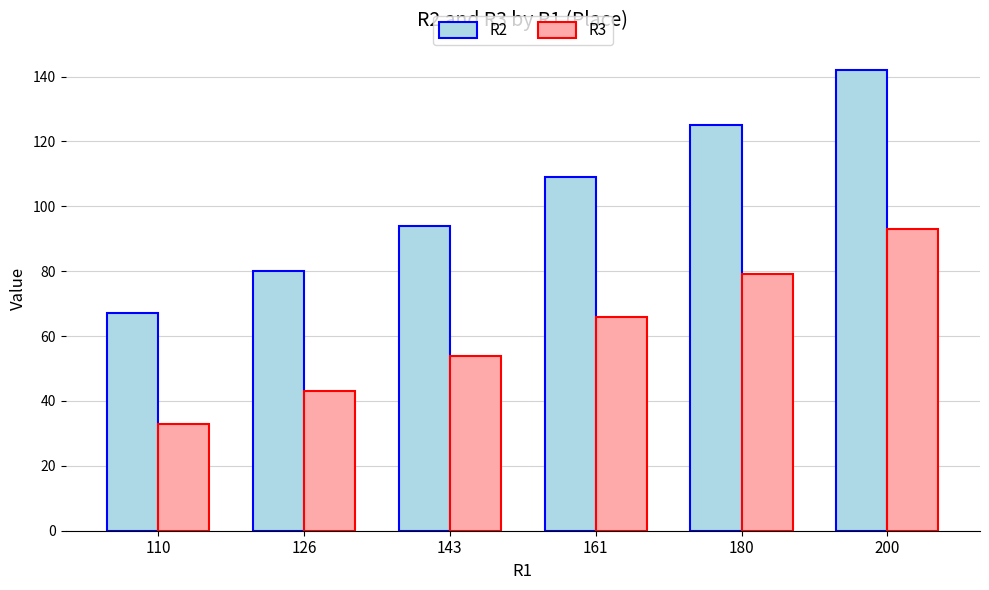

Reading left to right, extract all data points from this chart.

R2: 110=67	126=80	143=94	161=109	180=125	200=142
R3: 110=33	126=43	143=54	161=66	180=79	200=93